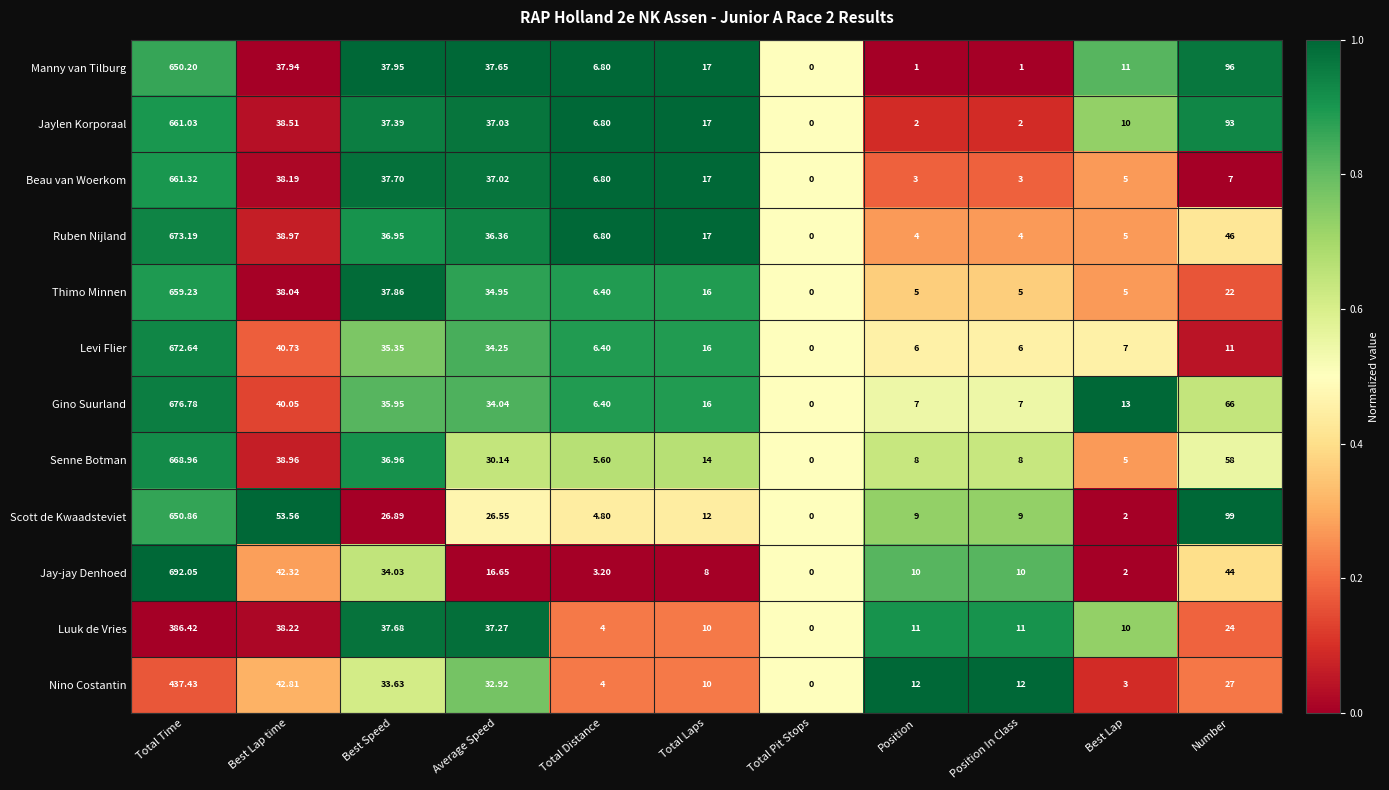

Which series has the largest range (max minus min)?

Jay-jay Denhoed